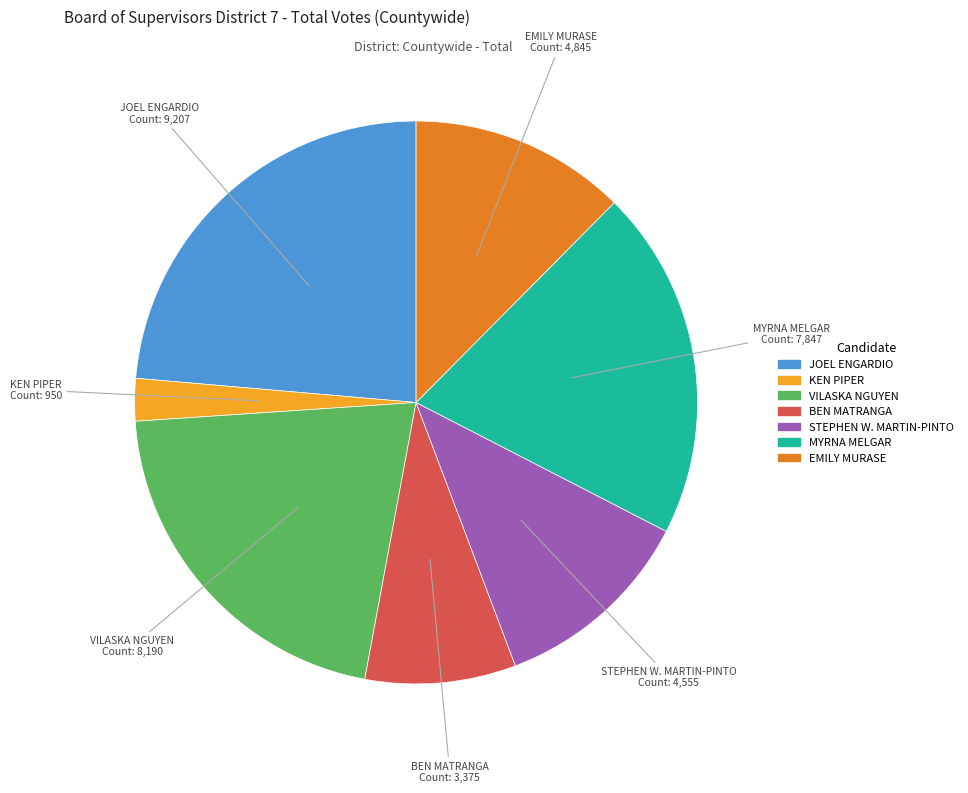

Rank the categories by value from highest to lowest.

JOEL ENGARDIO, VILASKA NGUYEN, MYRNA MELGAR, EMILY MURASE, STEPHEN W. MARTIN-PINTO, BEN MATRANGA, KEN PIPER